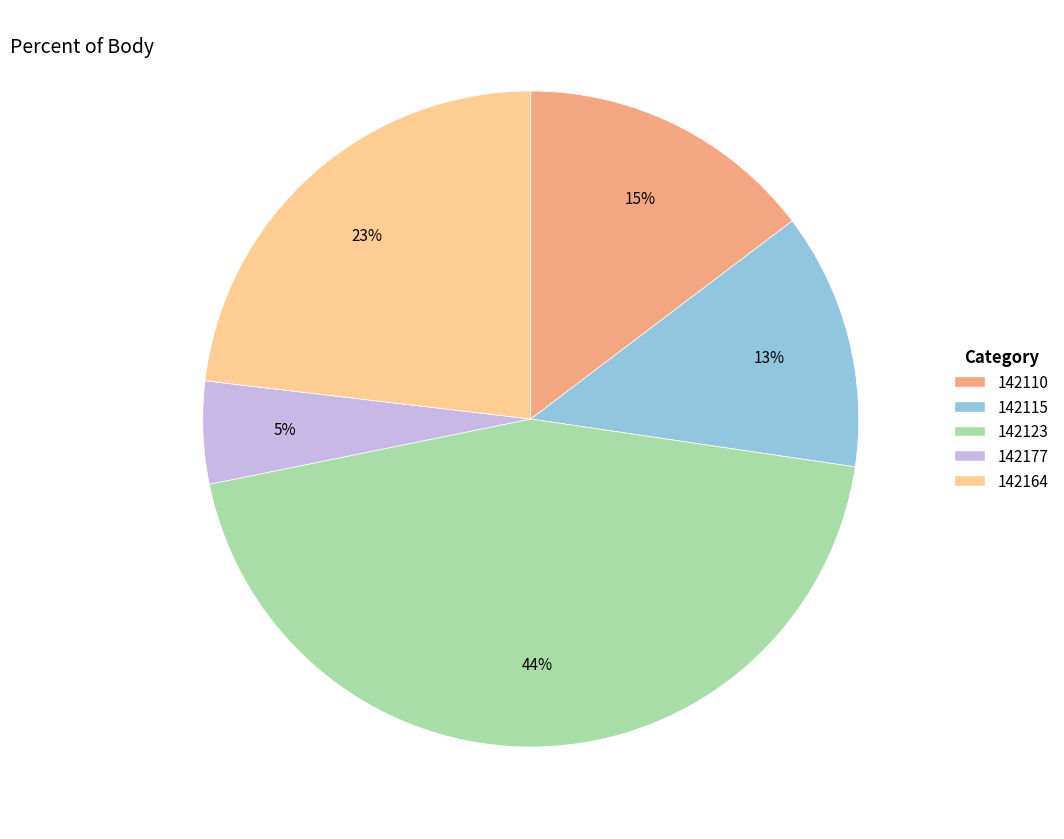

Rank the categories by value from lowest to highest.

142177, 142115, 142110, 142164, 142123